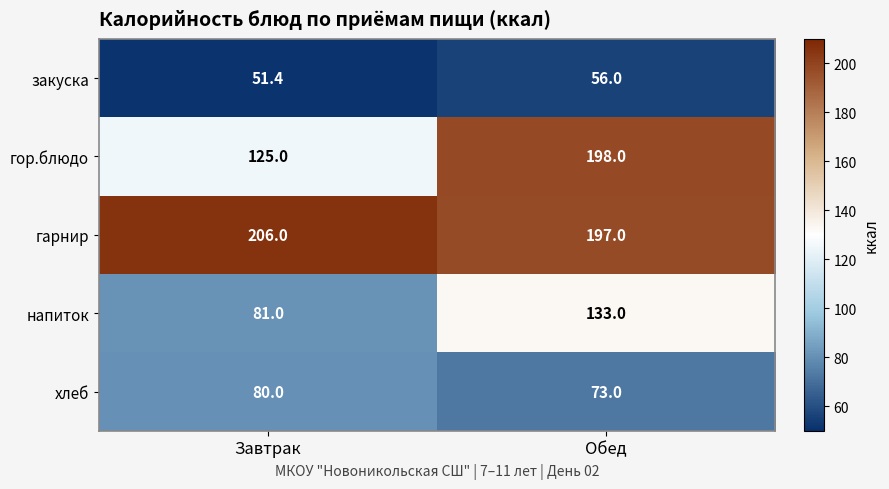

Rank the series by their average value, from lowest to highest.

закуска, хлеб, напиток, гор.блюдо, гарнир